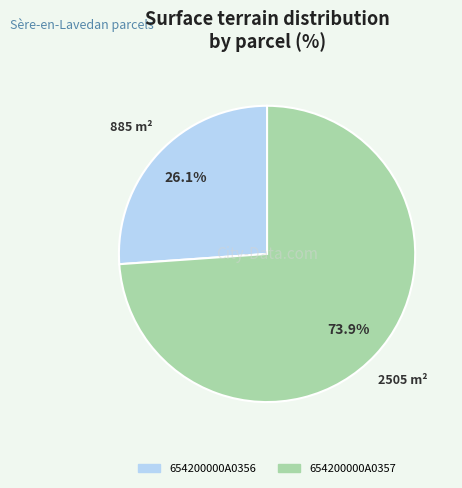

Is it true that 654200000A0356 is 26% of the pie?

True